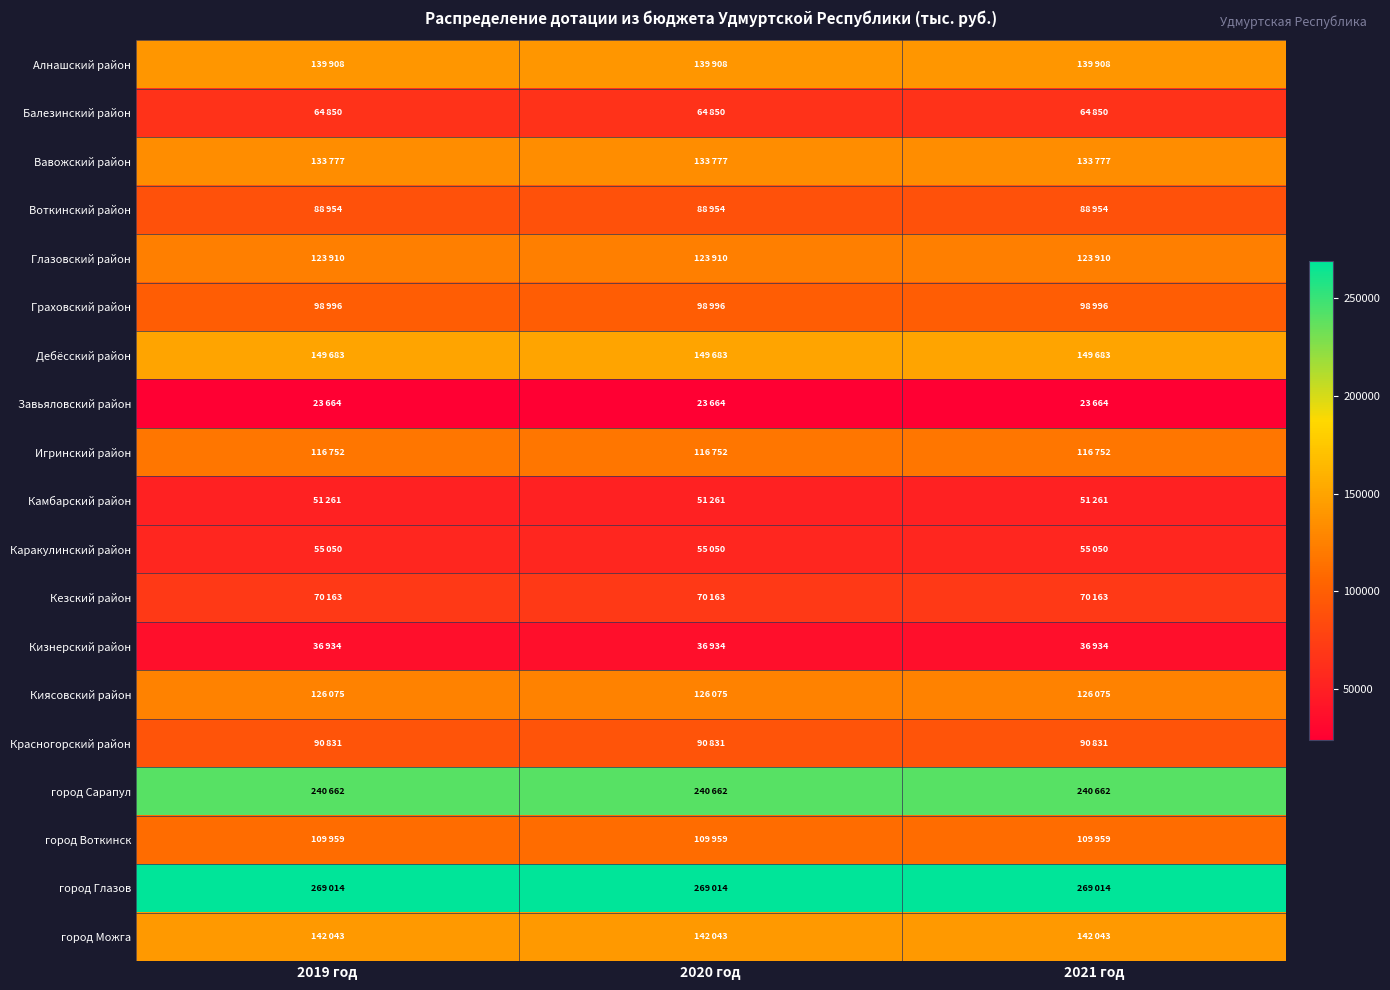

What is the spread (max minus min) of values at 2021 год?

245350